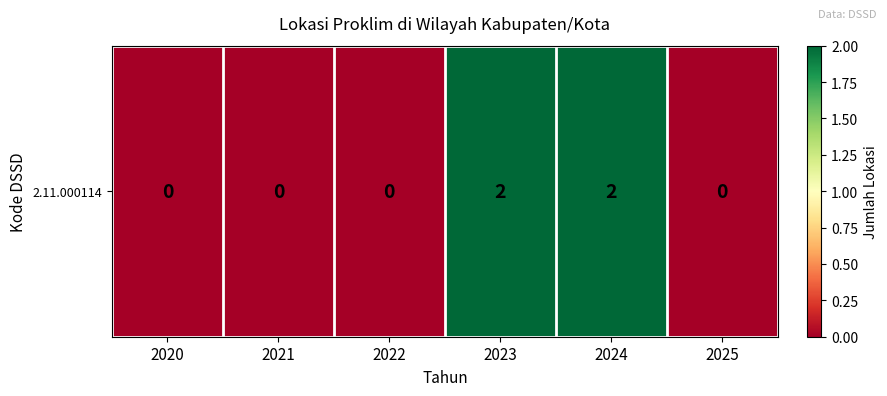

True or false: the data shows 1 at 2024.

False